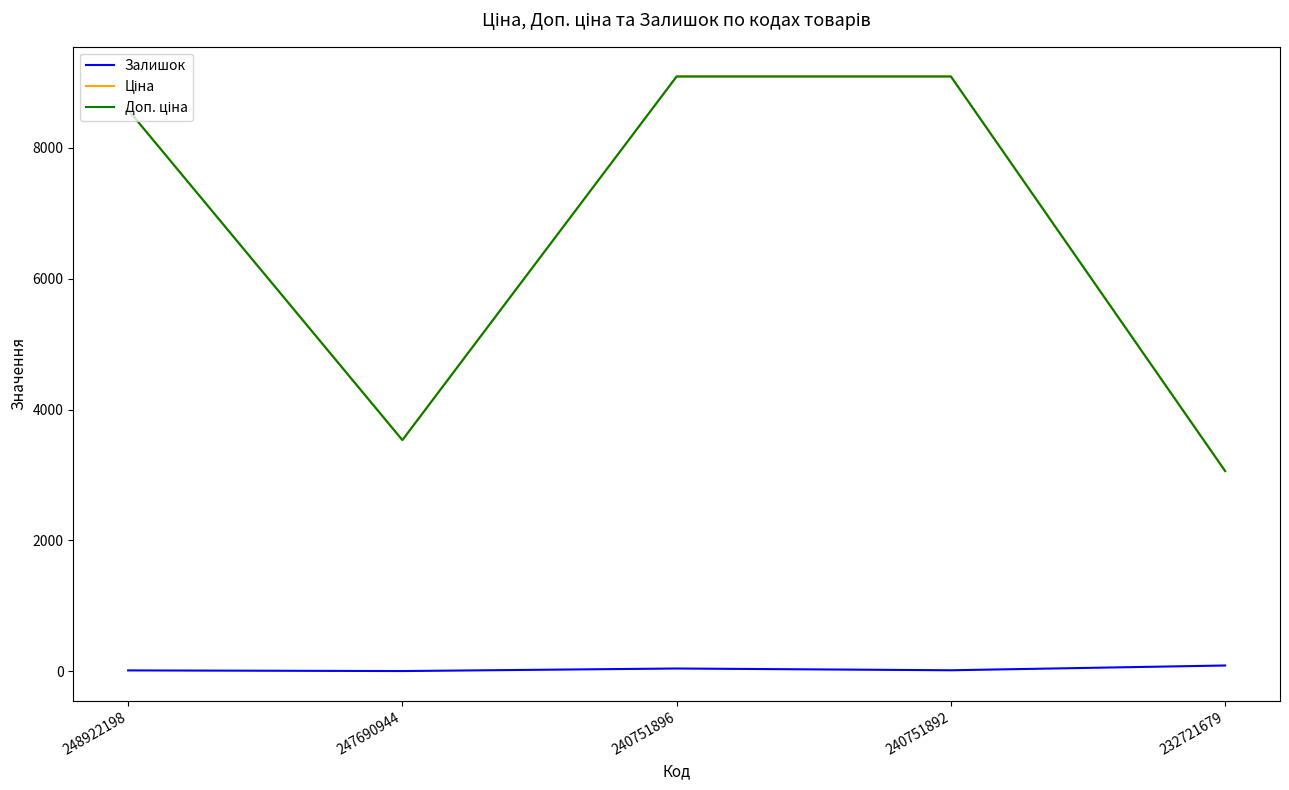

True or false: Залишок has a value of 41.0 at 240751896.

True